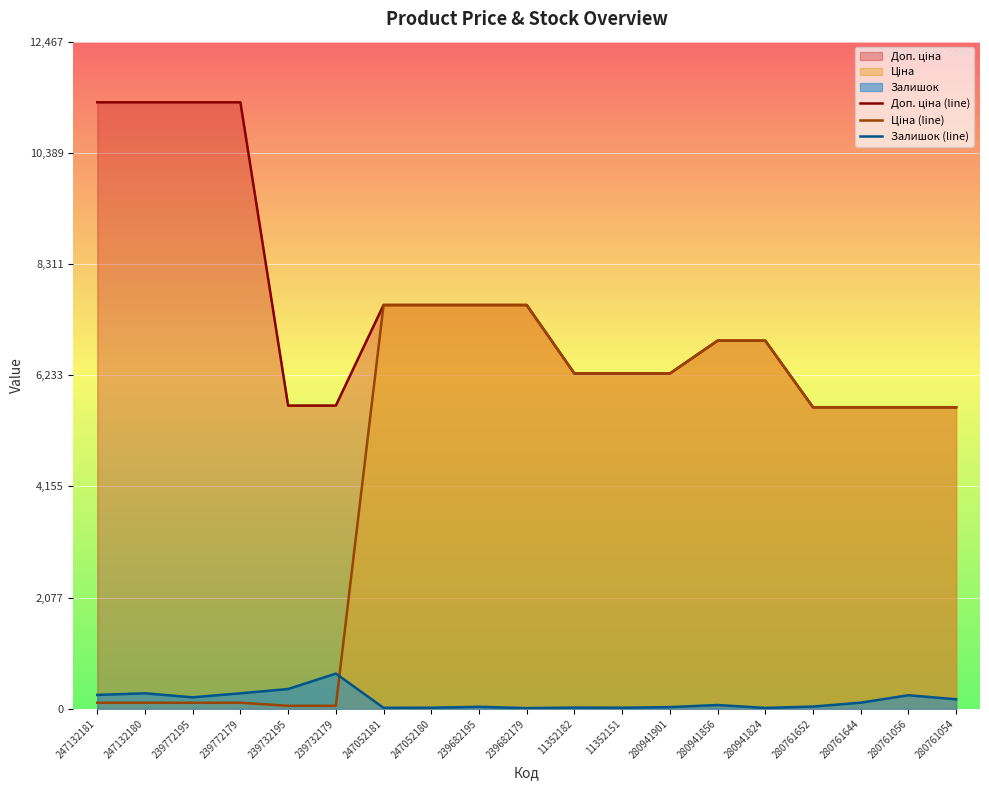

Rank the series at 247132180 from highest to lowest value.

Доп. ціна (line), Залишок (line), Ціна (line)